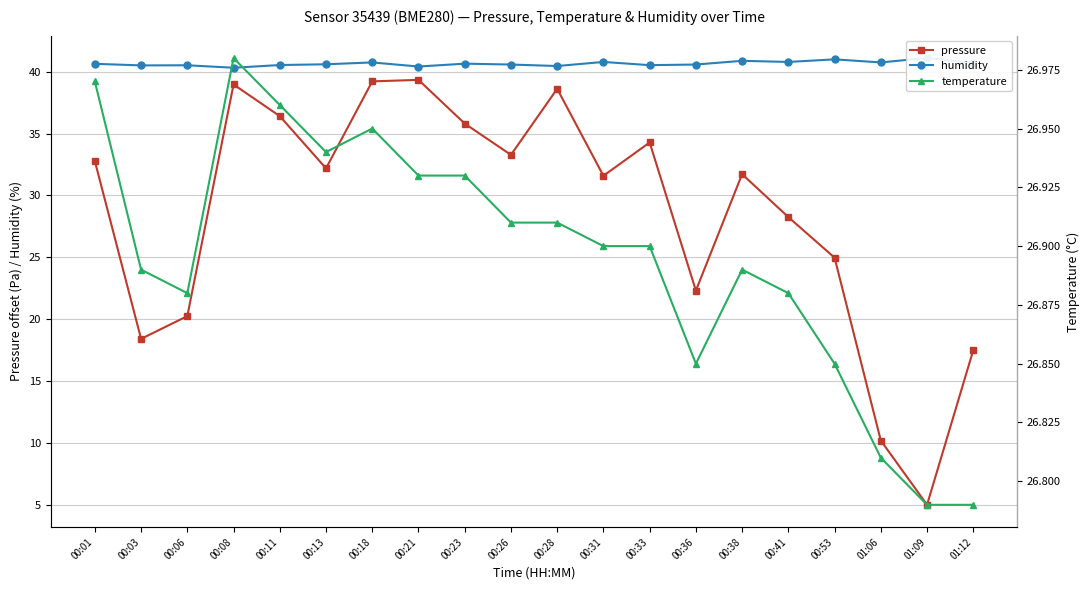

What is the total value across all series at 00:13?

99.7